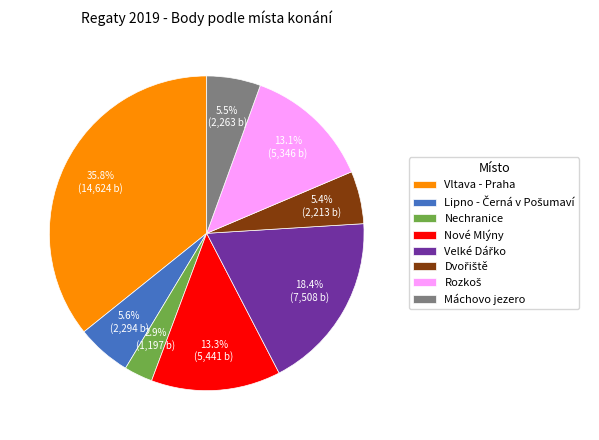

Combined, do Nechranice and Nové Mlýny account for over 50%?

No